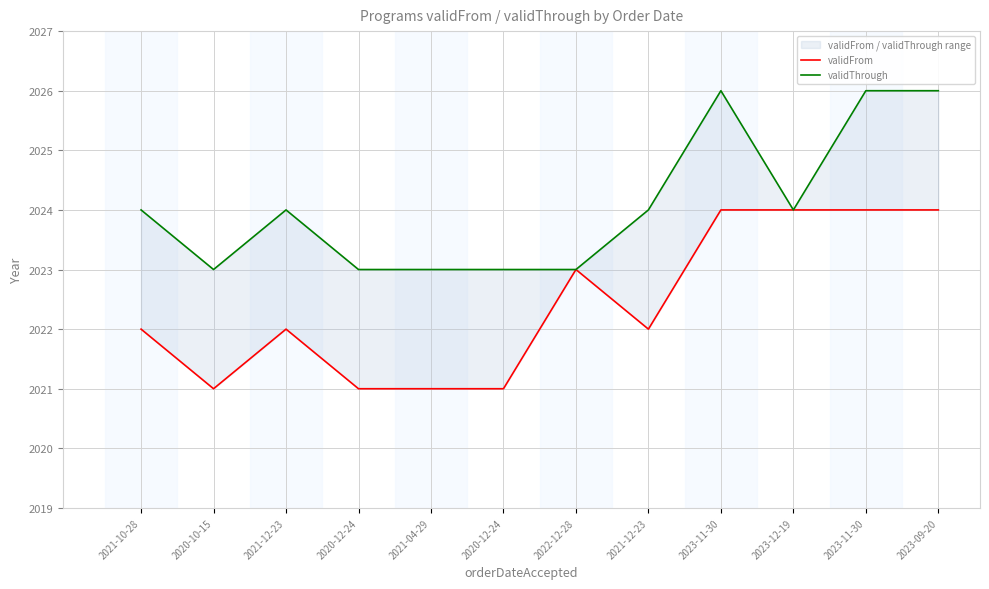

Reading left to right, extract all data points from this chart.

validFrom: 2022	2021	2022	2021	2021	2021	2023	2022	2024	2024	2024	2024
validThrough: 2024	2023	2024	2023	2023	2023	2023	2024	2026	2024	2026	2026